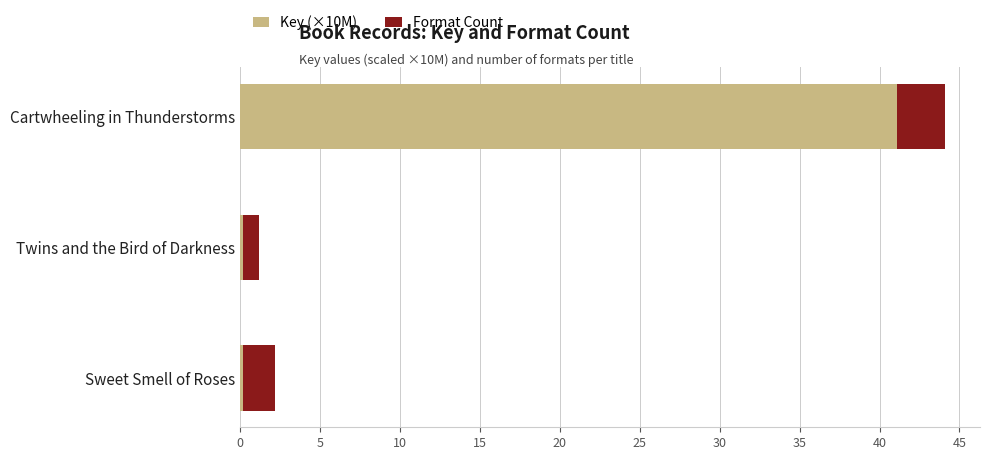

True or false: Key (×10M) has a value of 13.5 at Cartwheeling in Thunderstorms.

False